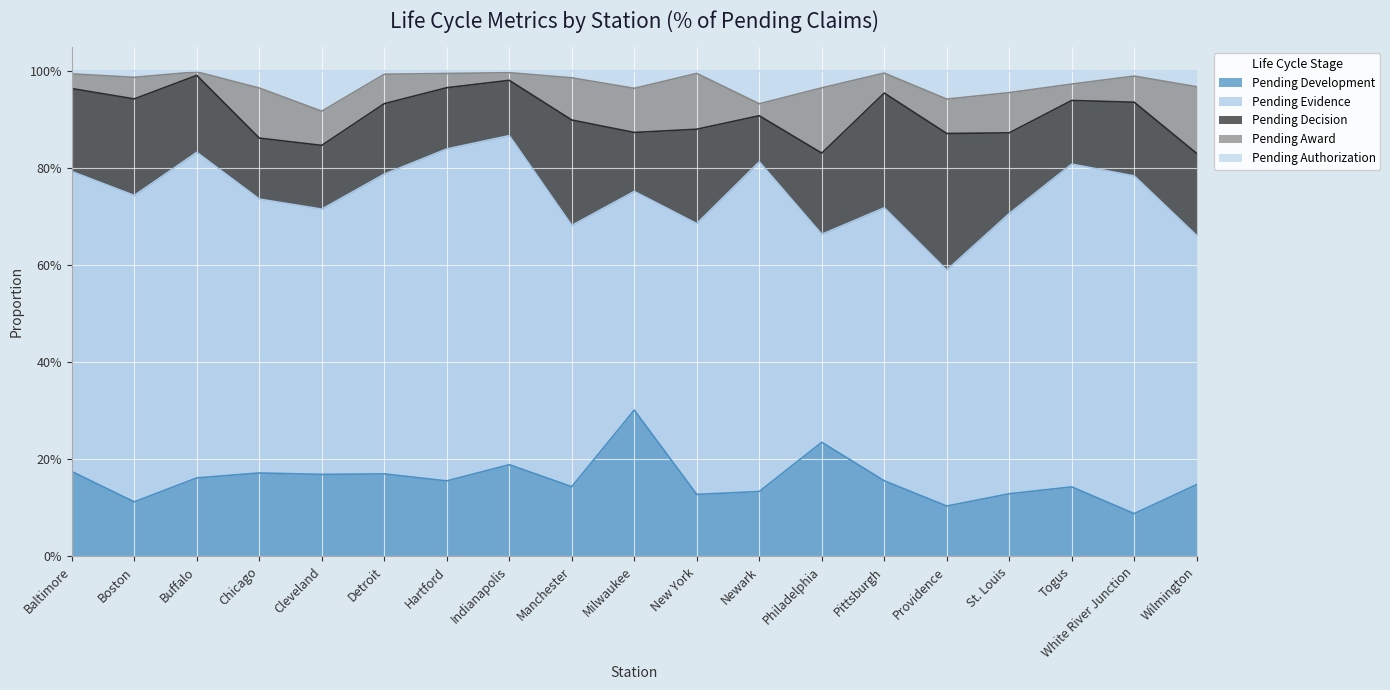

What is the sum of all Pending Authorization values?

0.5